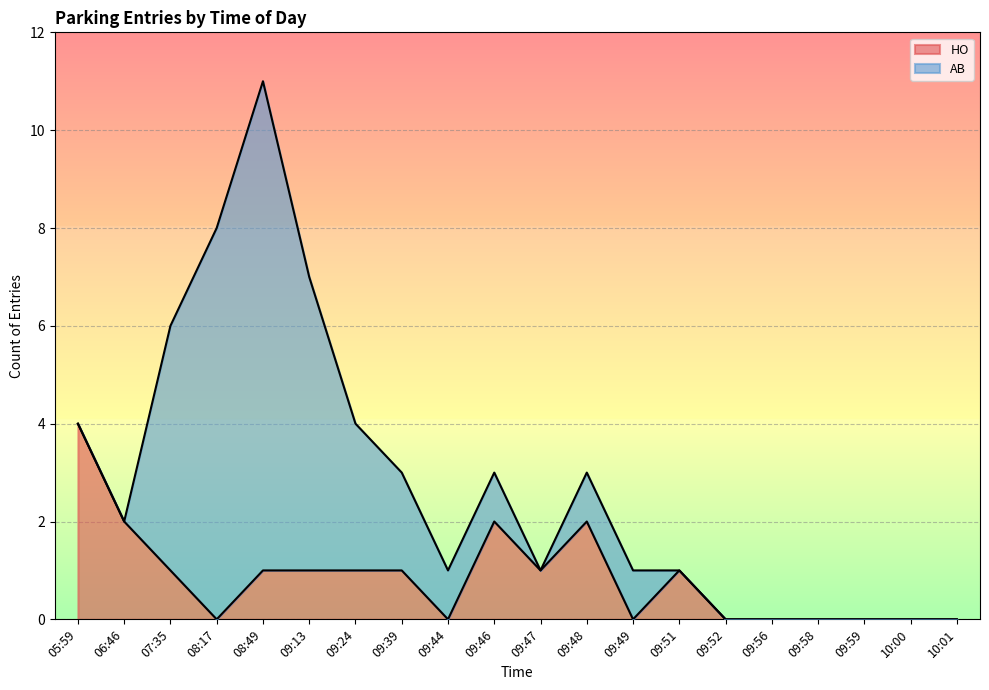

What is the ratio of the value at 09:48 to the value at 09:39?

2.0